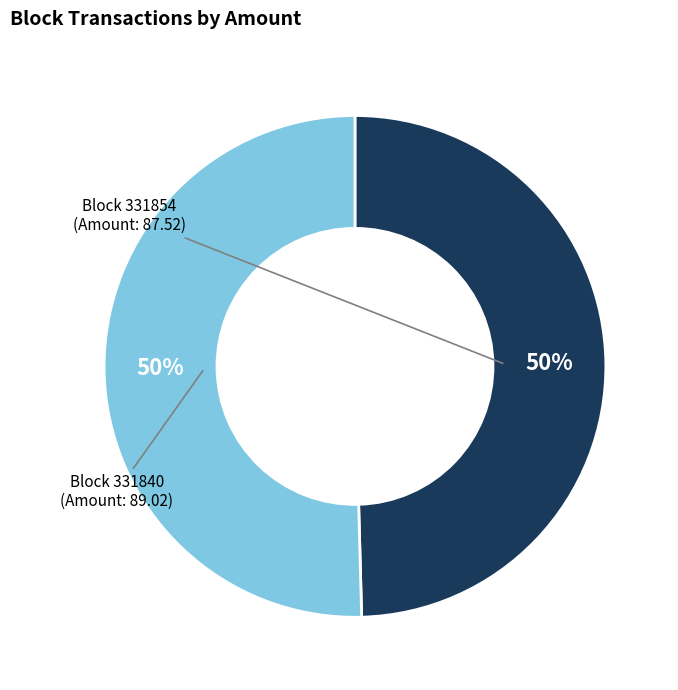

How many slices are in this pie chart?

2